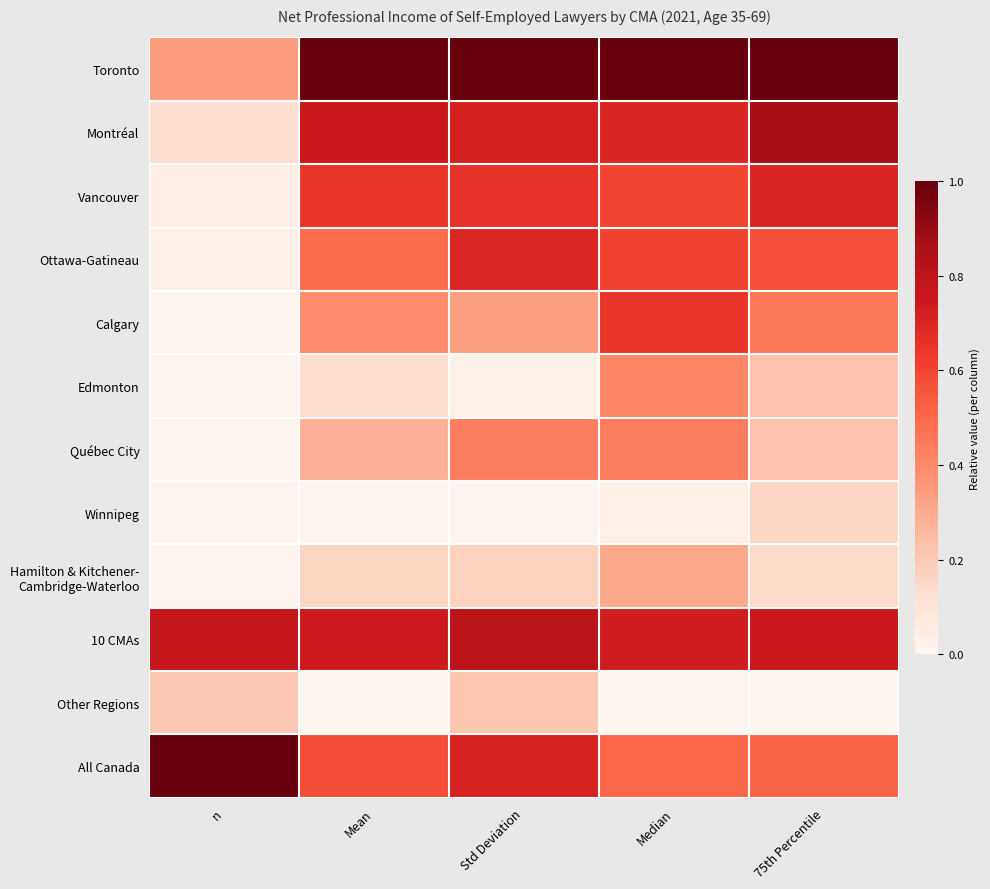

Which category has the highest value across all series?

Mean